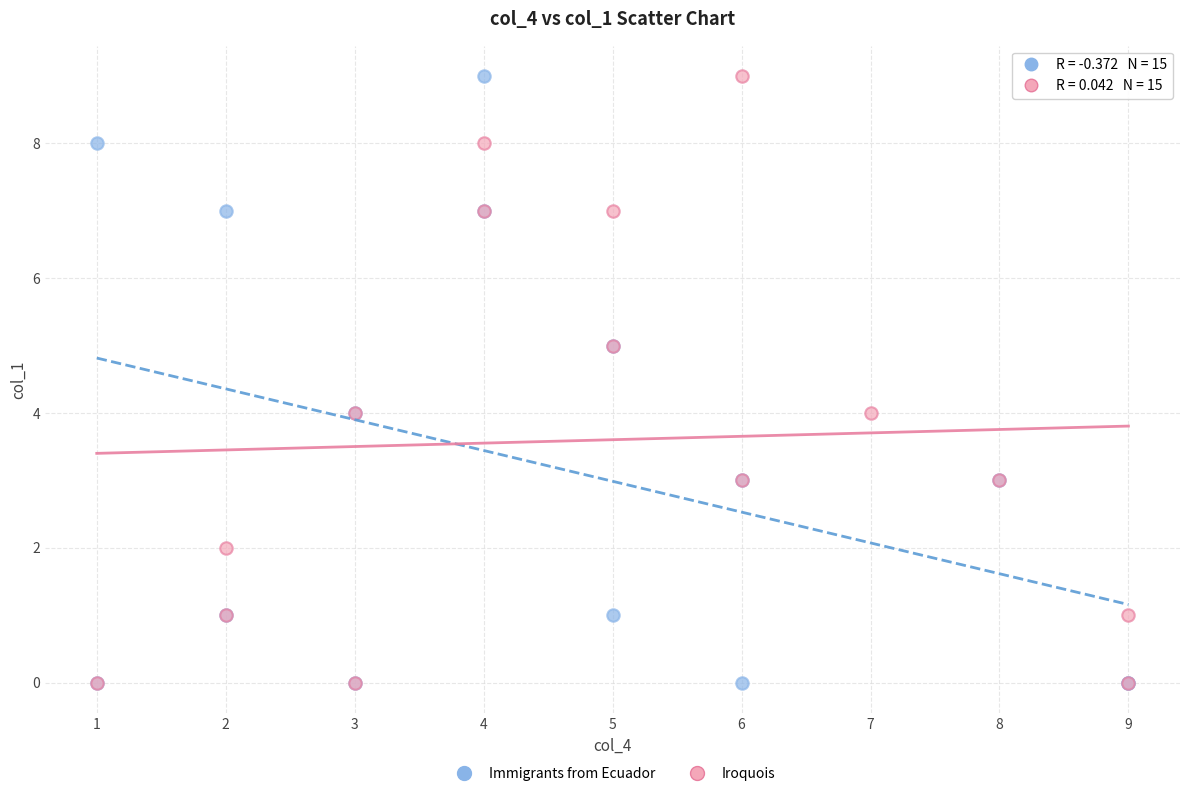

What are all the series names shown in the legend?

Immigrants from Ecuador, Iroquois